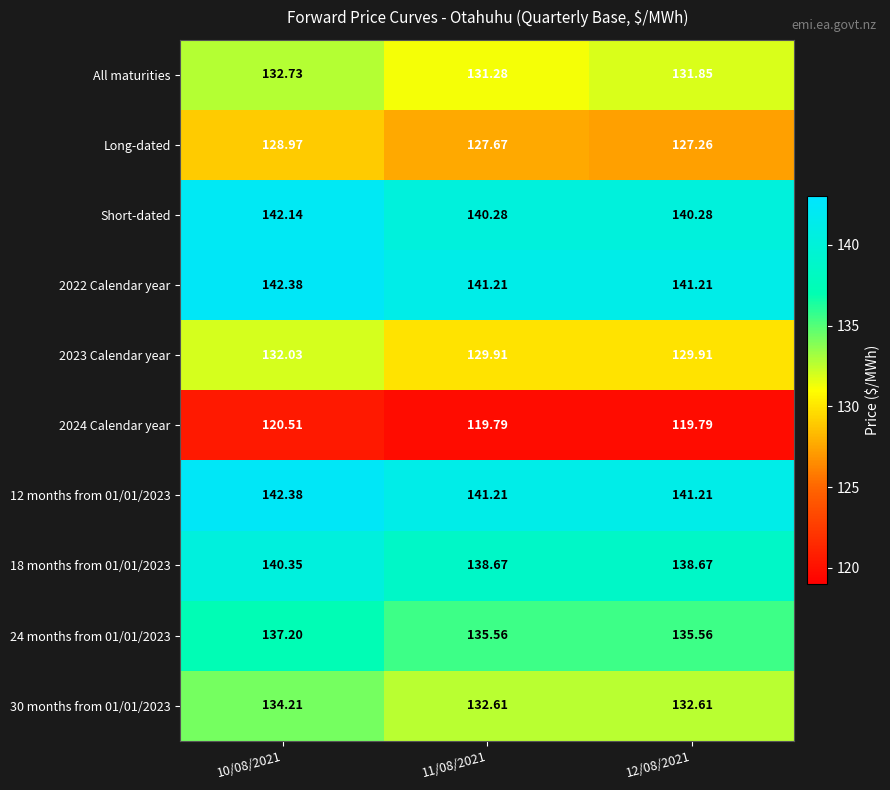

What is the difference between the highest and lowest values at 10/08/2021?

21.9